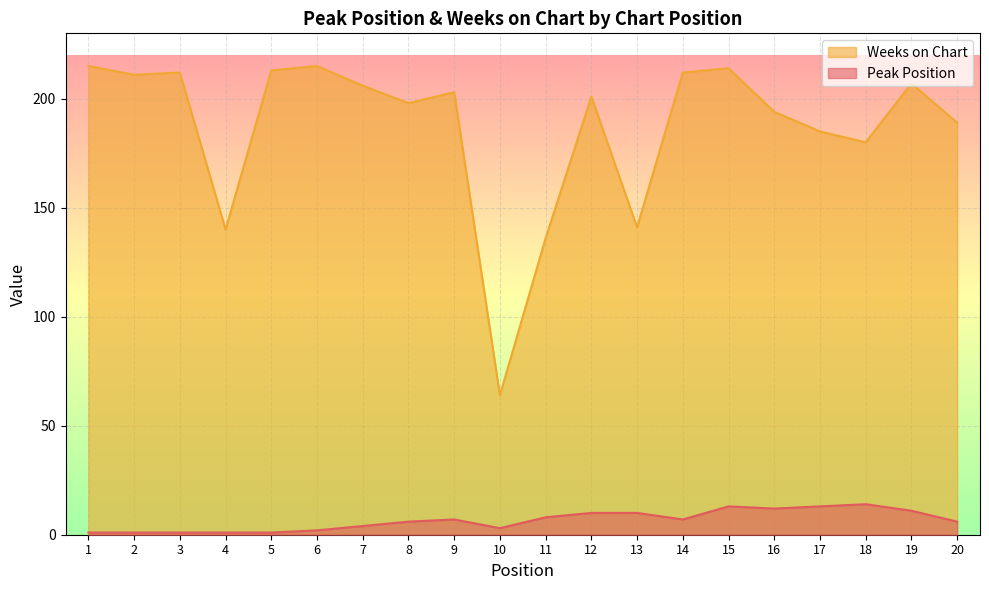

List the series in order of their peak value, highest first.

Weeks on Chart, Peak Position